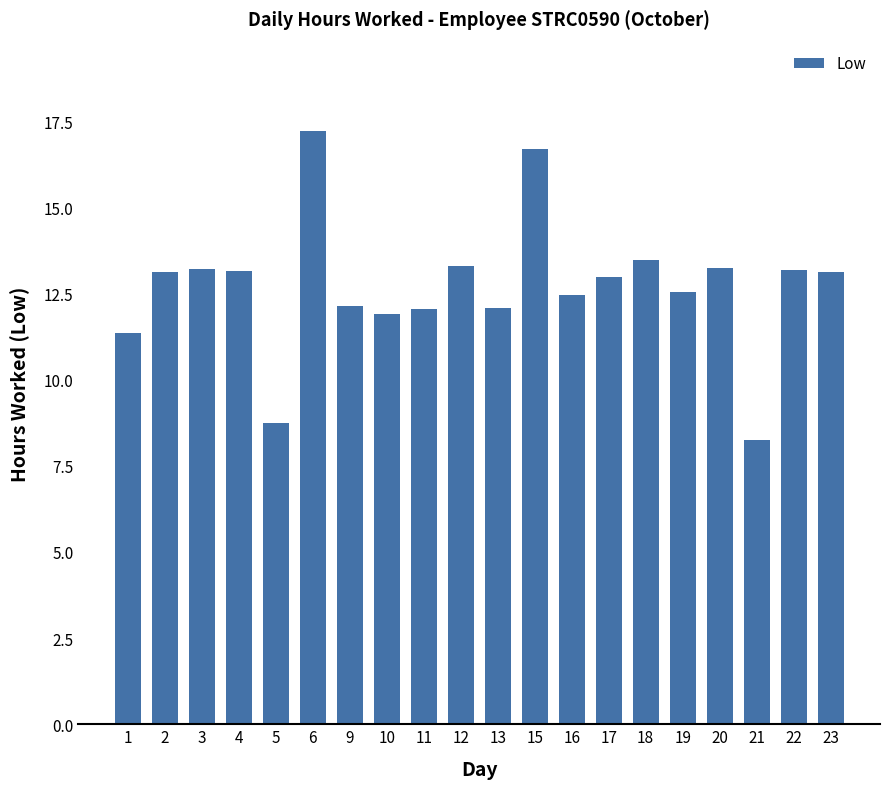

What is the change in value from 5 to 15?

+8.0